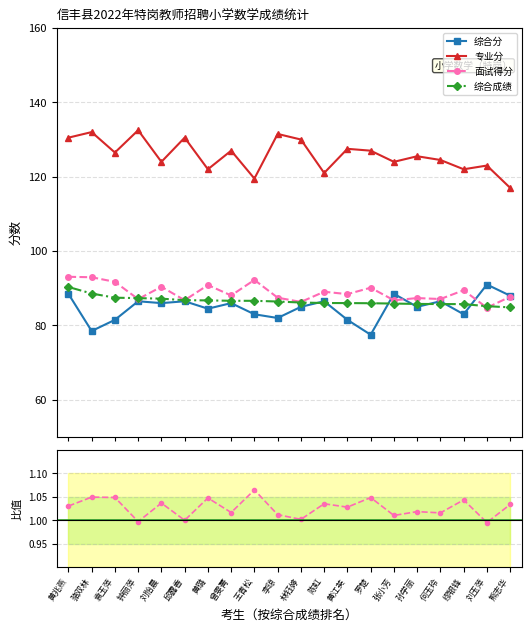

True or false: 面试得分/综合成绩 has a value of 0.3 at 曾雯菁.

False